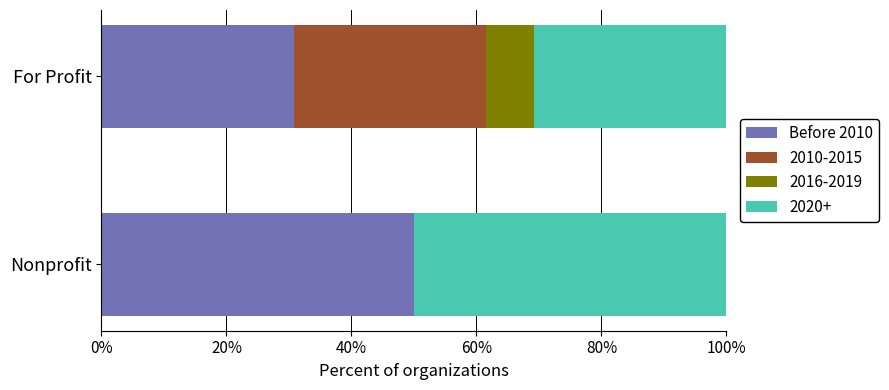

Is it true that Before 2010 equals 50.0 at Nonprofit?

True